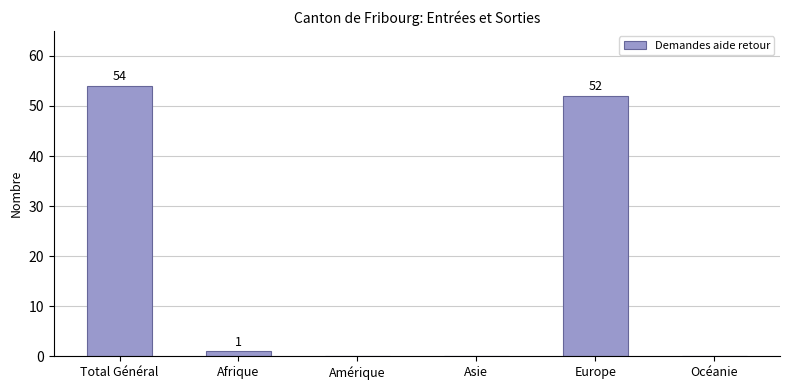

Where is the data nearest to the value 27?

Europe